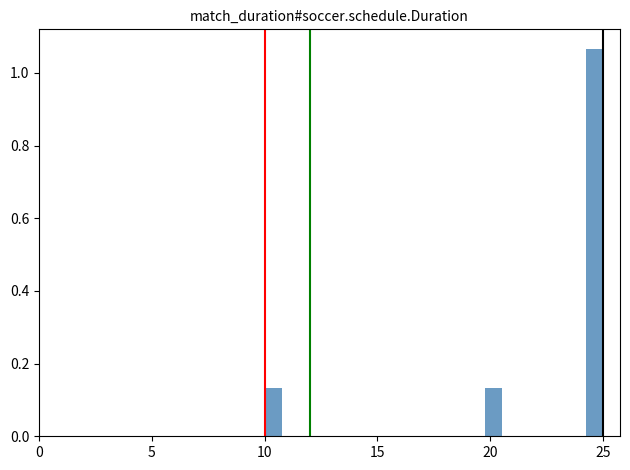

Around what value on the x-axis is the tallest bar? Give the approximate position of its centre, as read against the axis.

24.5